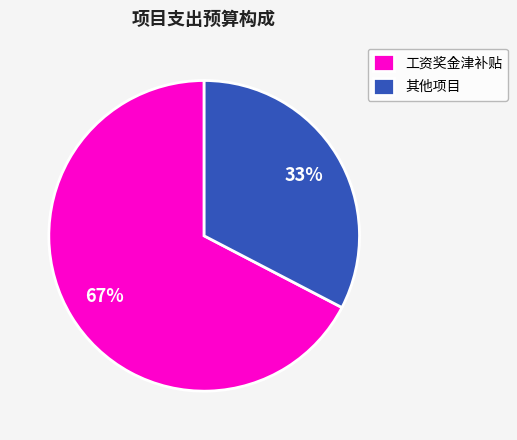

Combined, do 工资奖金津补贴 and 其他项目 account for over 50%?

Yes